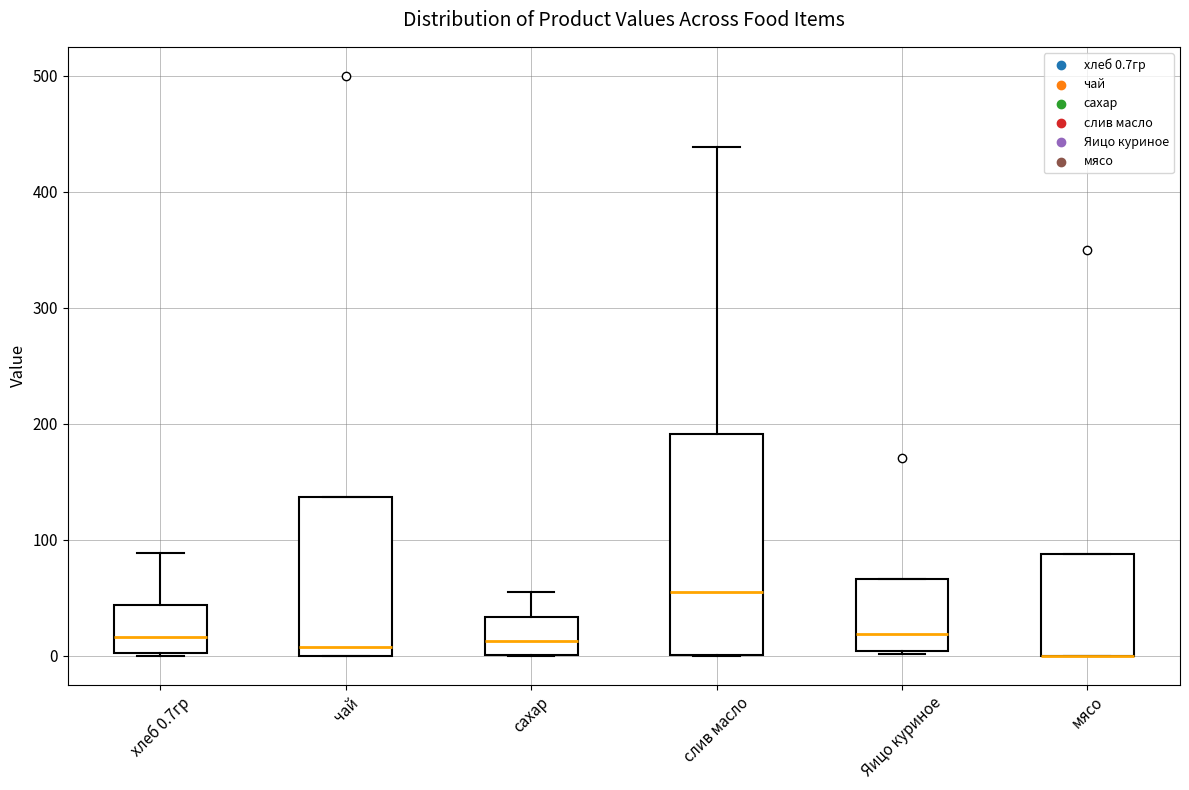

Comparing the boxes themselves (not the whiskers), which one is the tallest?

слив масло